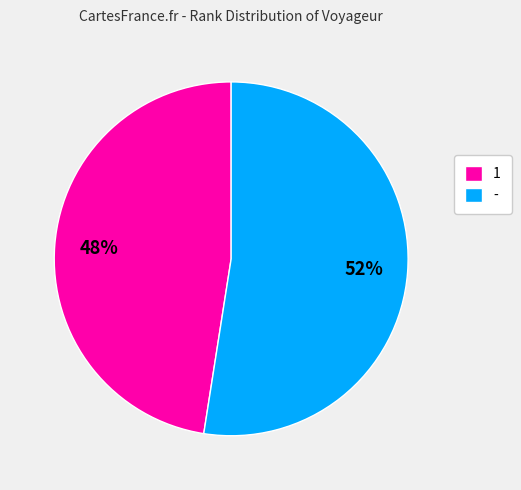

True or false: 1 accounts for 22% of the total.

False